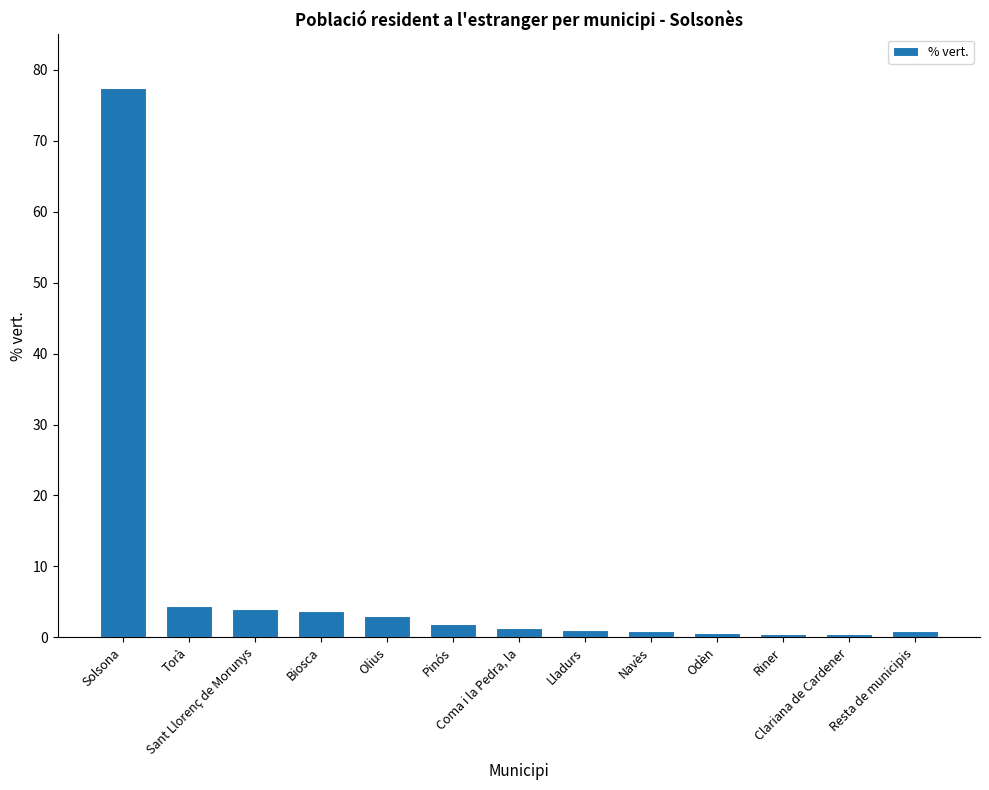

What is the maximum value shown in the chart?

77.4